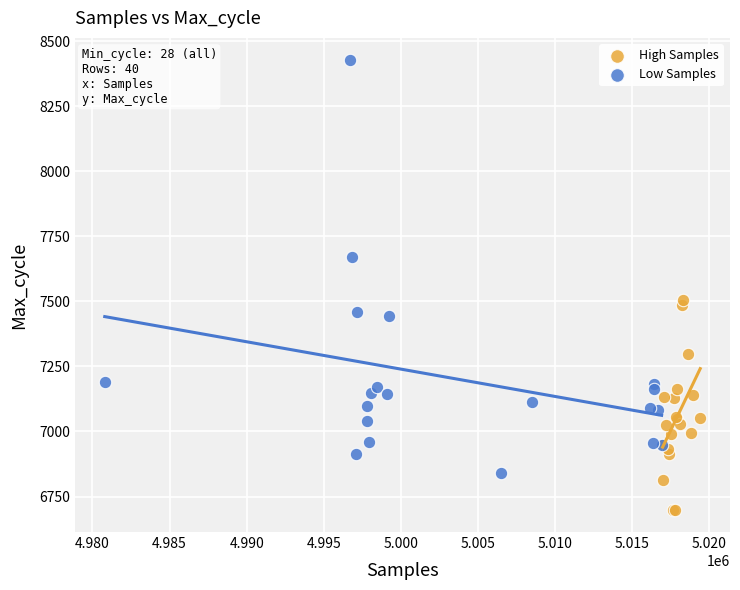

Which series contains the lowest Y value?

High Samples